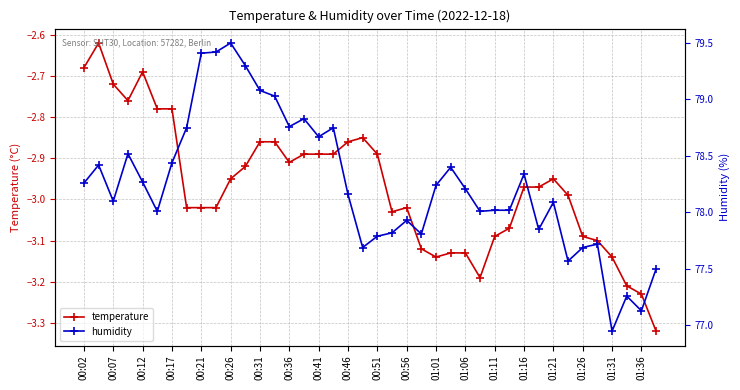

What is the sum of all temperature values?

-118.8